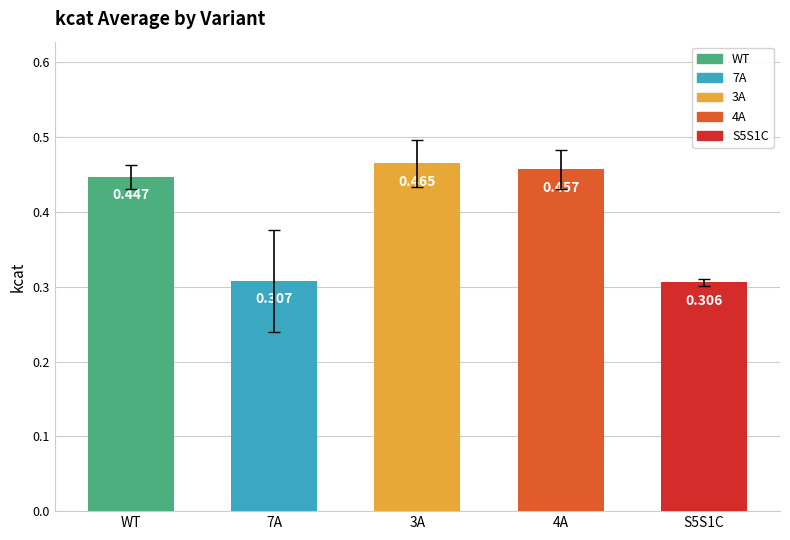

How many categories are shown in the chart?

5